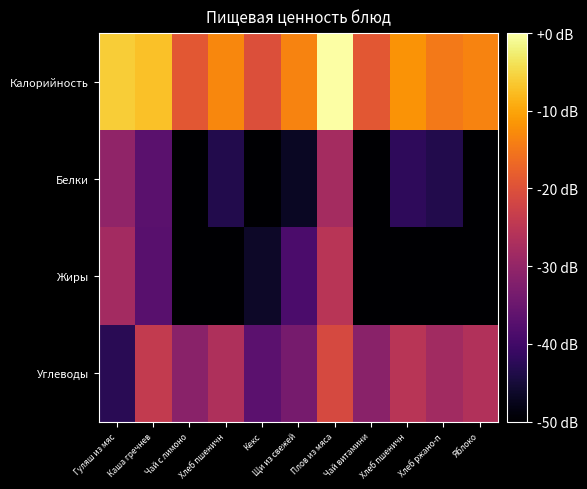

Reading left to right, what are all the values shown in this chart?

Калорийность: Гуляш из мяс=-6.0	Каша гречнев=-7.2	Чай с лимоно=-19.0	Хлеб пшеничн=-13.2	Кекс=-20.2	Щи из свежей=-13.5	Плов из мяса=0.0	Чай витамини=-19.1	Хлеб пшеничн=-11.9	Хлеб ржано-п=-14.7	Яблоко=-13.6
Белки: Гуляш из мяс=-30.4	Каша гречнев=-36.9	Чай с лимоно=-111.0	Хлеб пшеничн=-43.4	Кекс=-57.1	Щи из свежей=-46.7	Плов из мяса=-27.9	Чай витамини=-111.0	Хлеб пшеничн=-42.1	Хлеб ржано-п=-43.4	Яблоко=-58.2
Жиры: Гуляш из мяс=-28.1	Каша гречнев=-37.2	Чай с лимоно=-111.0	Хлеб пшеничн=-61.5	Кекс=-46.4	Щи из свежей=-38.7	Плов из мяса=-25.3	Чай витамини=-111.0	Хлеб пшеничн=-60.2	Хлеб ржано-п=-61.5	Яблоко=-58.2
Углеводы: Гуляш из мяс=-42.6	Каша гречнев=-23.8	Чай с лимоно=-31.1	Хлеб пшеничн=-26.7	Кекс=-36.7	Щи из свежей=-33.5	Плов из мяса=-21.1	Чай витамини=-31.2	Хлеб пшеничн=-25.4	Хлеб ржано-п=-28.2	Яблоко=-26.3